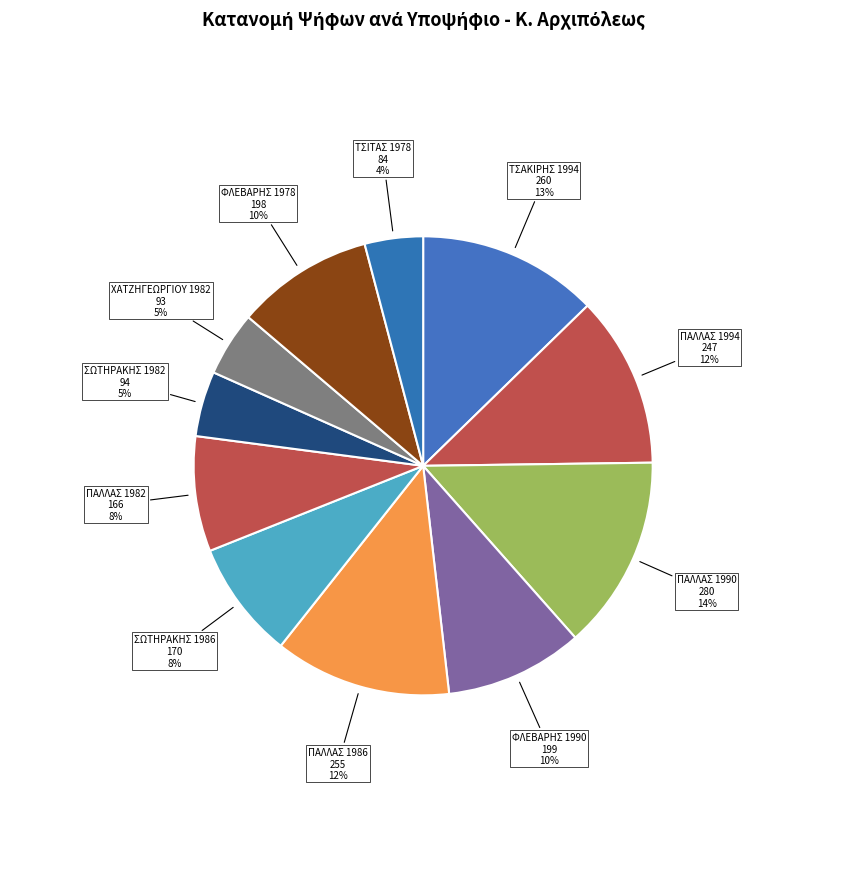

How many slices are in this pie chart?

11